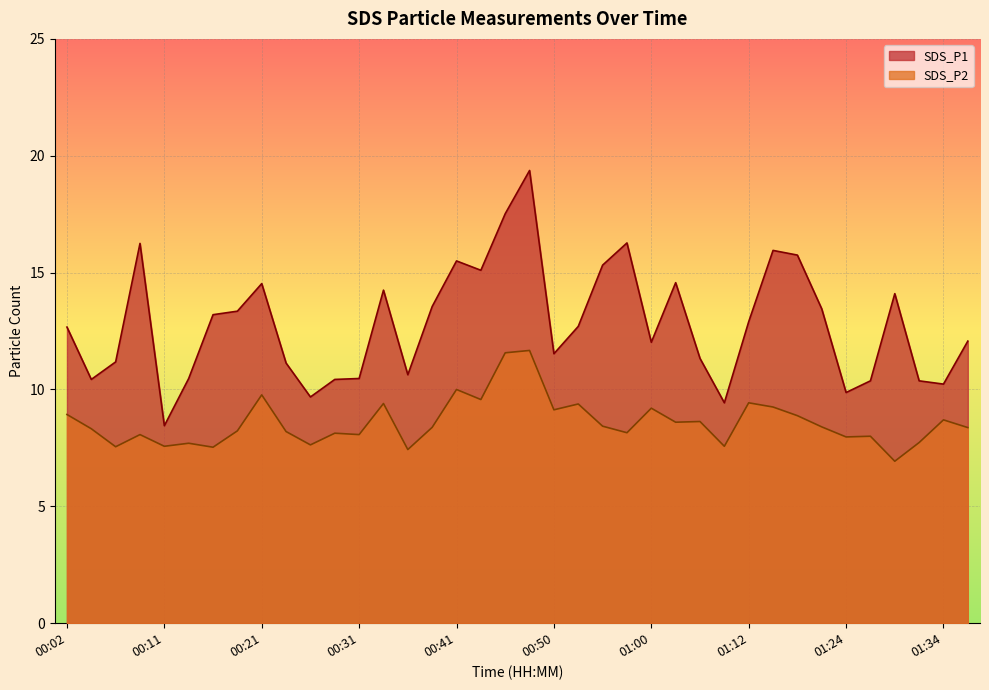

What is the difference between the maximum and minimum values in the SDS_P2 series?

4.7